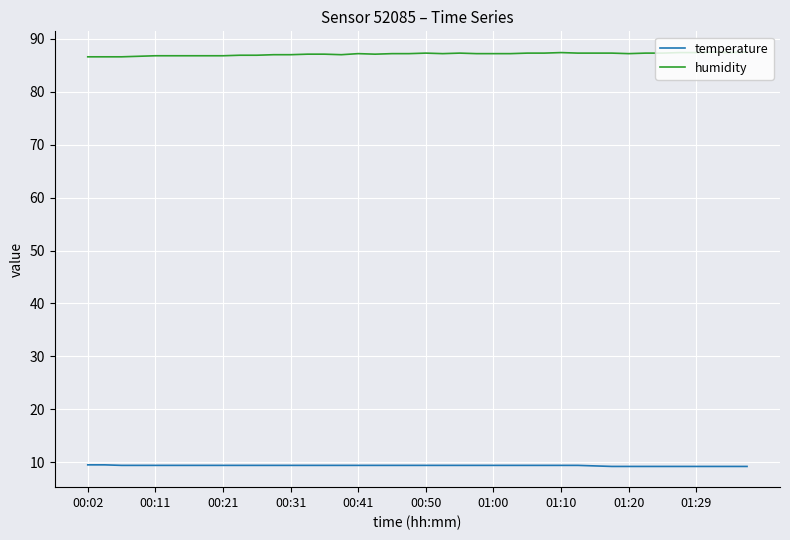

What is the average value of the temperature series?

9.4